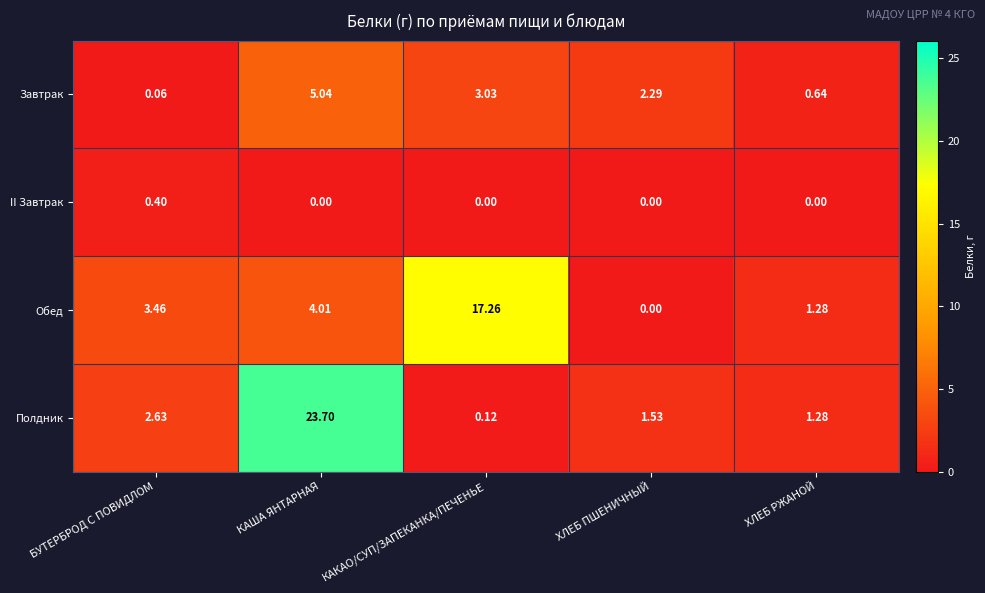

Where does the Полдник series first go above 1?

БУТЕРБРОД С ПОВИДЛОМ